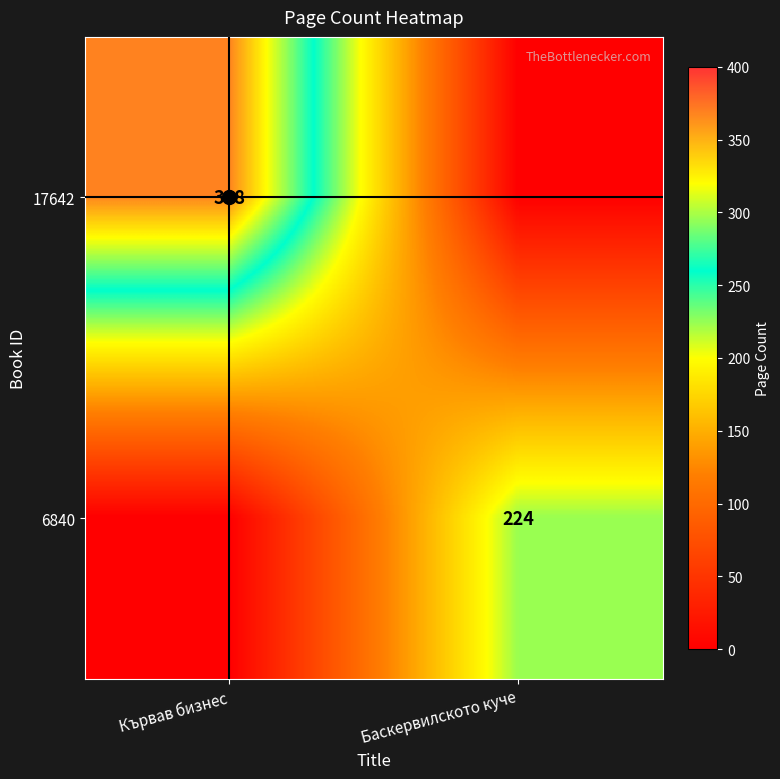

Between Кървав бизнес and Баскервилското куче, which is larger?

Кървав бизнес